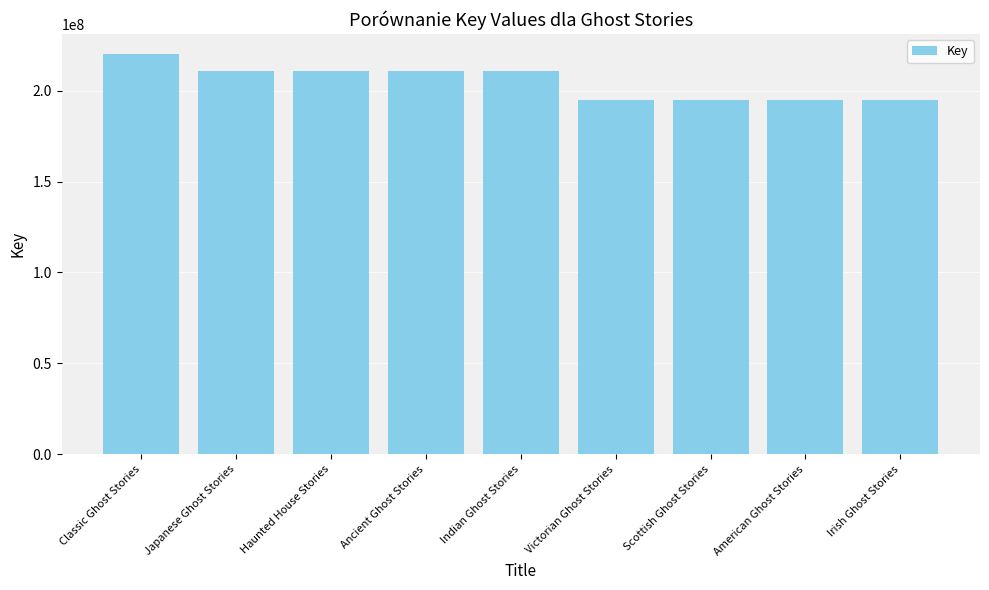

Where is the data nearest to the value 207560221?

Japanese Ghost Stories